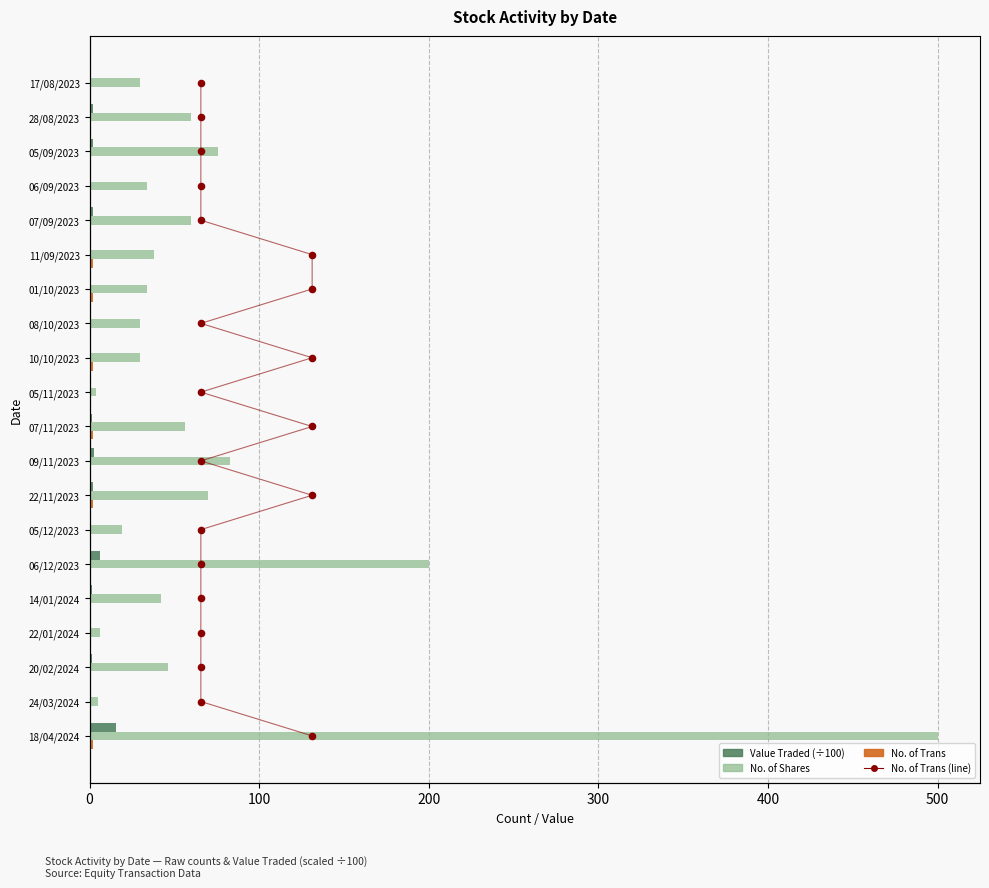

Which series has the largest Y range (max minus min)?

No. of Shares